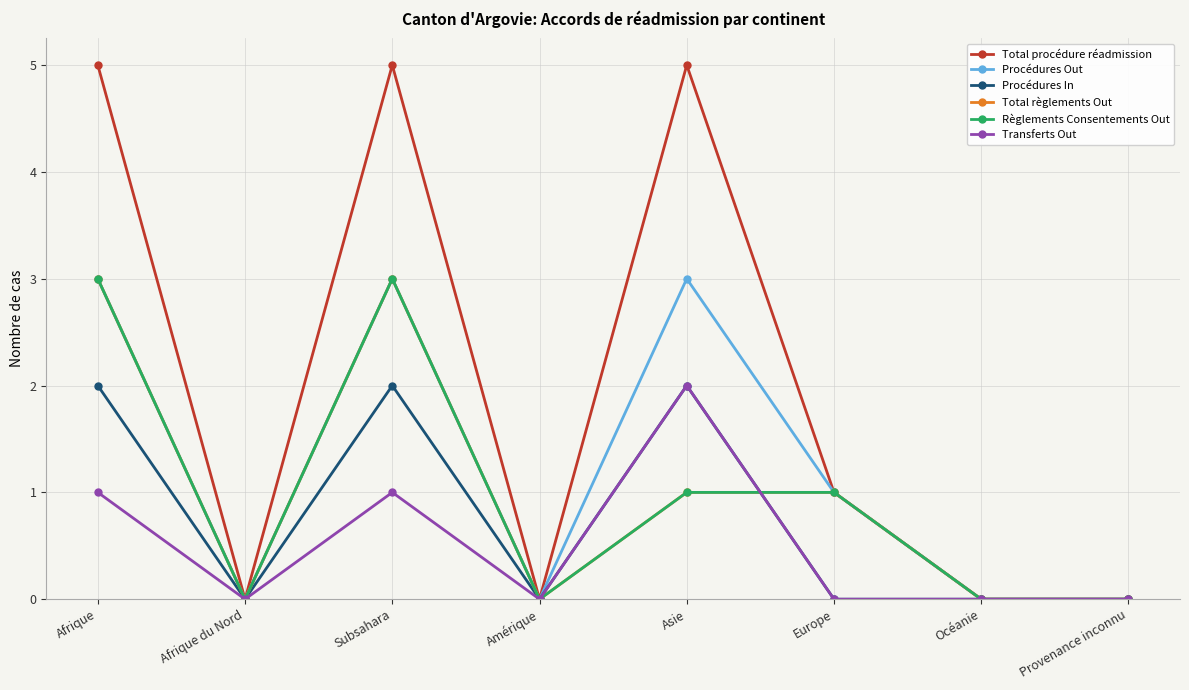

True or false: Total procédure réadmission and Règlements Consentements Out intersect in this chart.

False